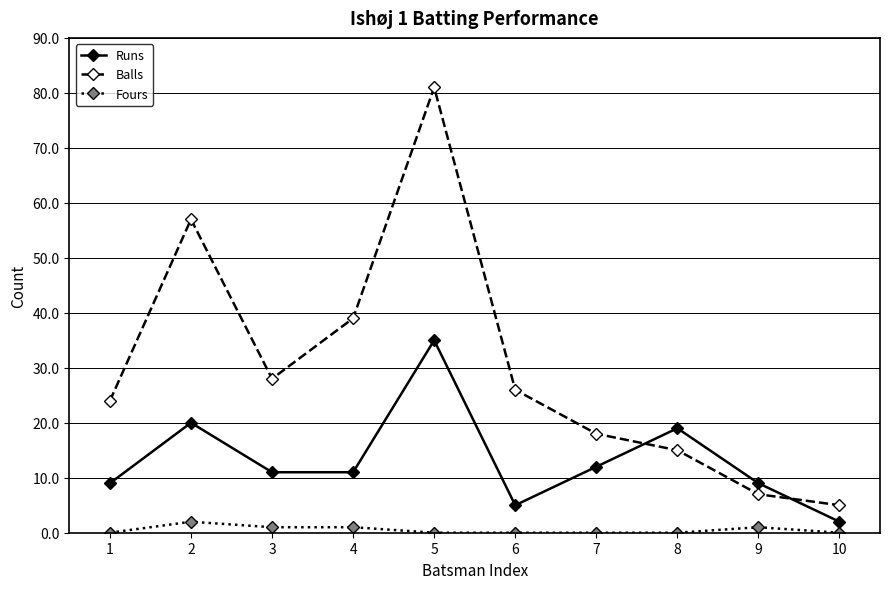

Reading right to left, extract all data points from this chart.

Runs: 2	9	19	12	5	35	11	11	20	9
Balls: 5	7	15	18	26	81	39	28	57	24
Fours: 0	1	0	0	0	0	1	1	2	0